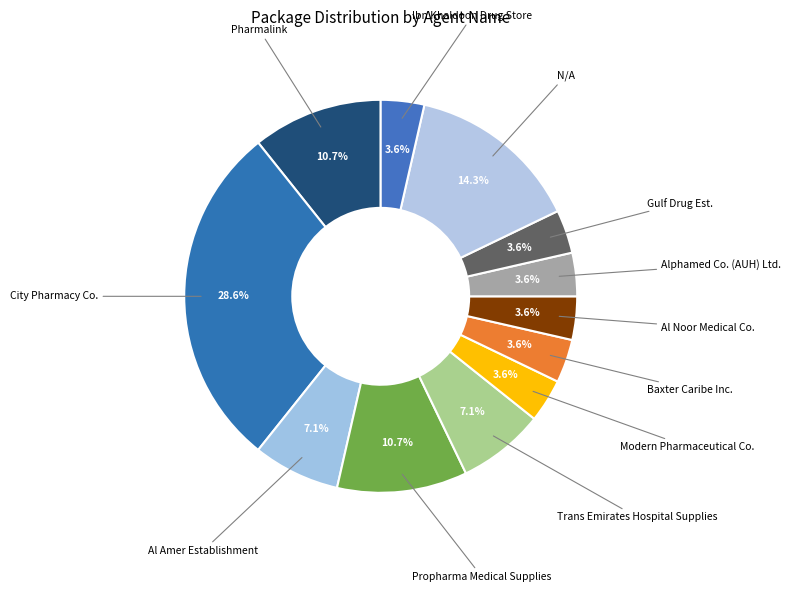

Between City Pharmacy Co. and Al Amer Establishment, which is larger?

City Pharmacy Co.